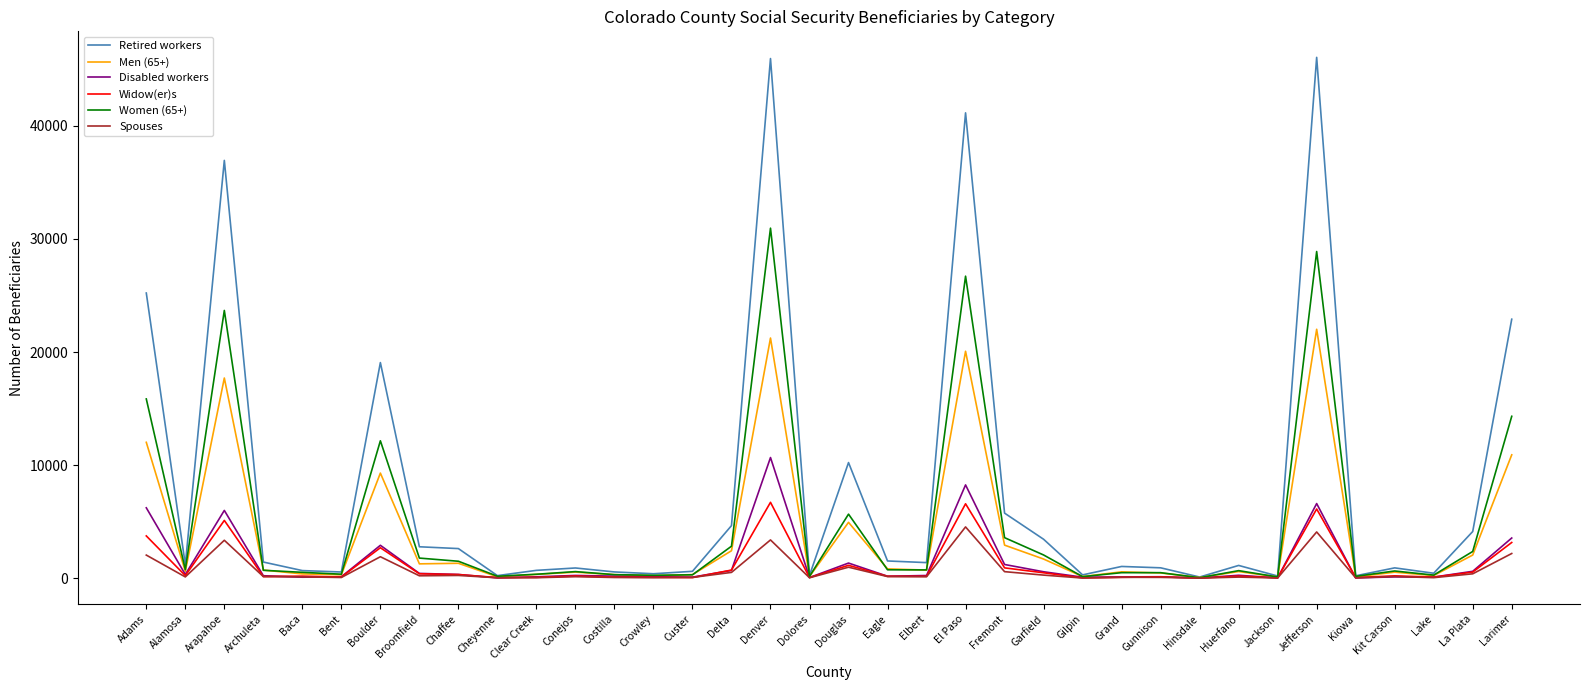

Is the value of Women (65+) at Fremont greater than the value of Spouses at La Plata?

Yes